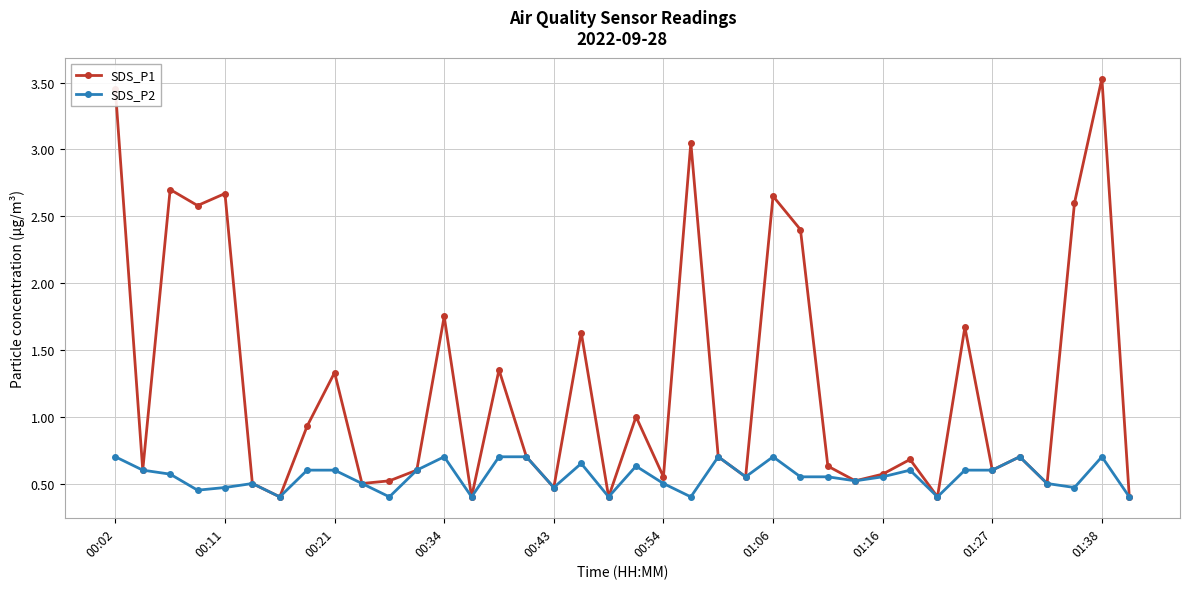

What is the smallest value displayed?

0.4